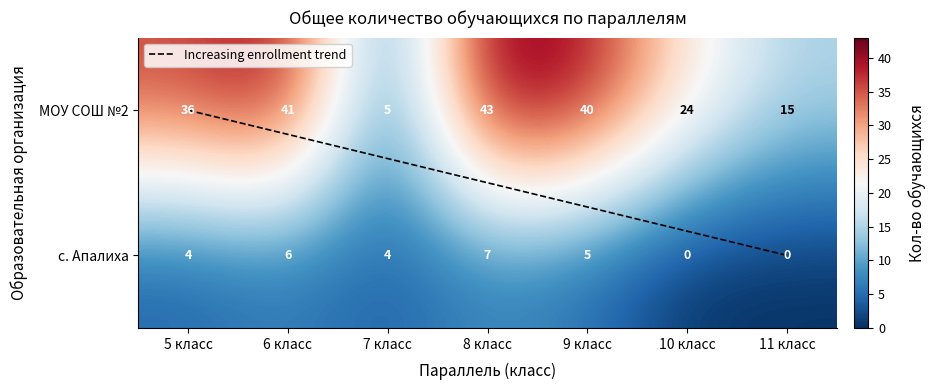

At how many categories does at least one series exceed 30?

4